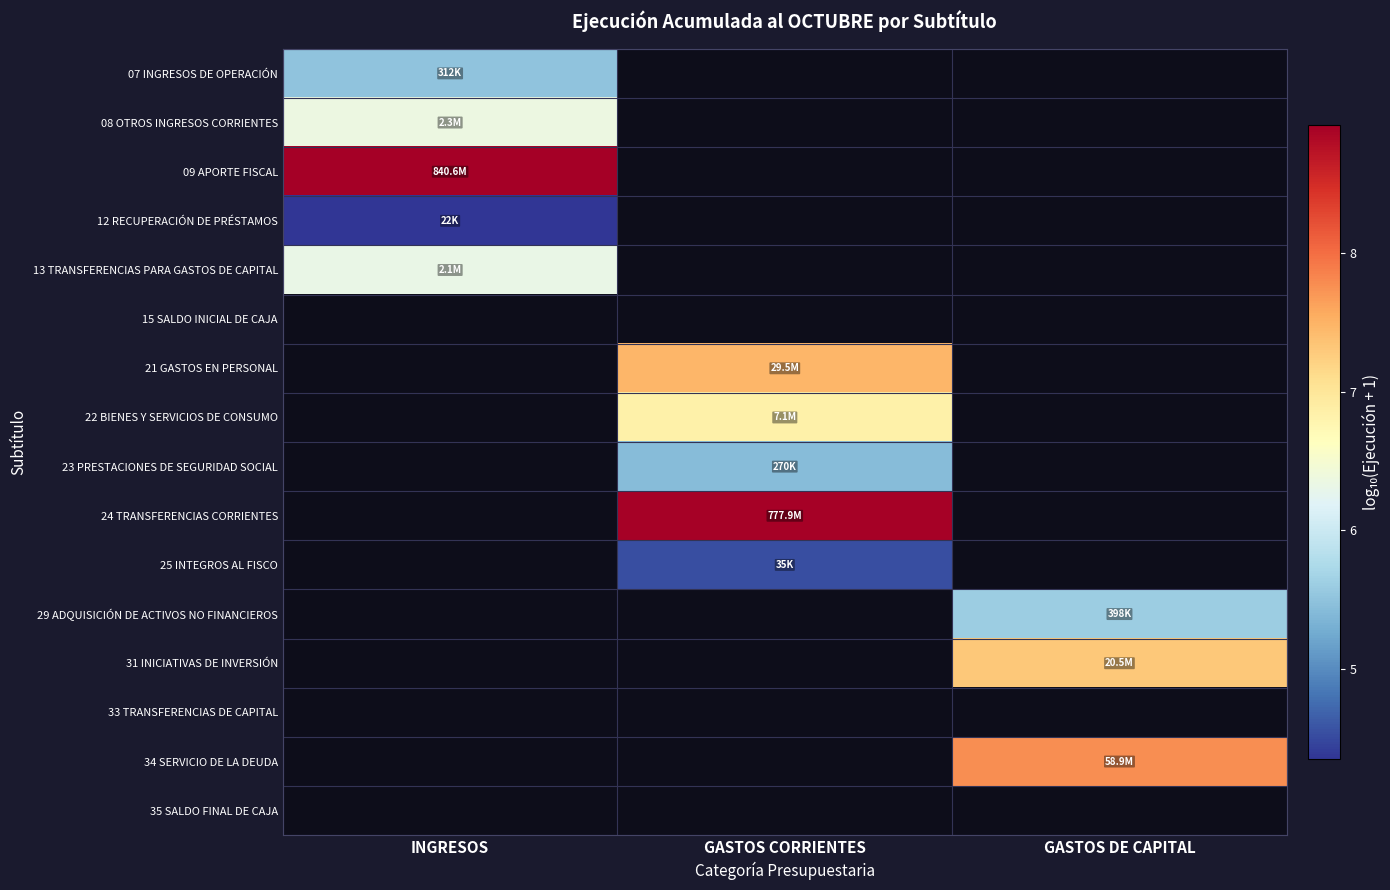

At how many categories does at least one series exceed 6?

3